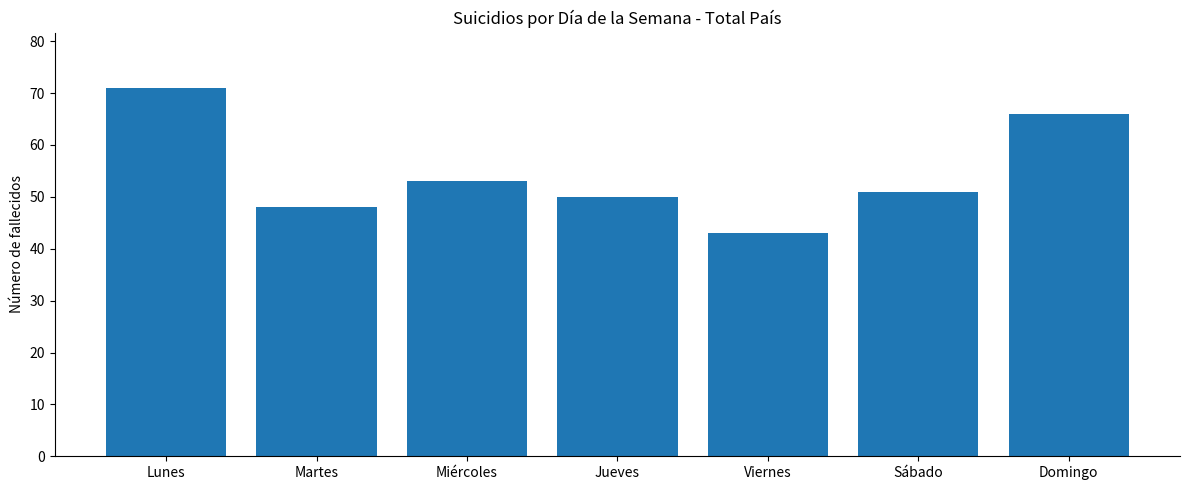

The value at Jueves is 24. True or false?

False